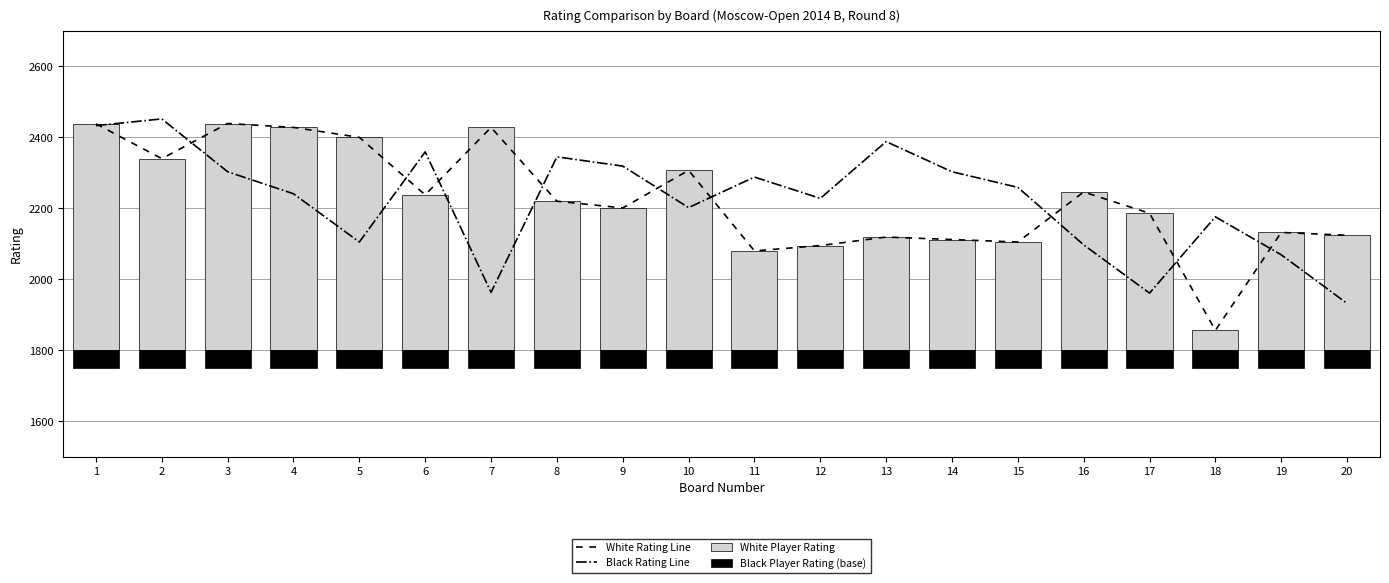

List the labels in order of Black Player Rating (base) value, largest first.

1, 2, 3, 4, 5, 6, 7, 8, 9, 10, 11, 12, 13, 14, 15, 16, 17, 18, 19, 20